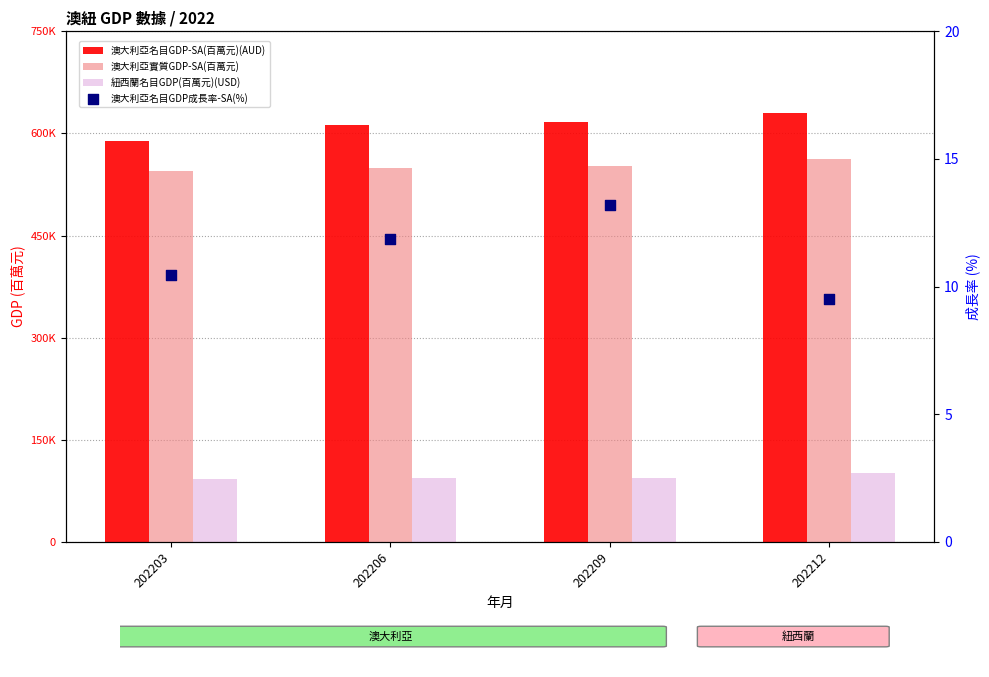

What are all the series names shown in the legend?

澳大利亞名目GDP-SA(百萬元)(AUD), 澳大利亞實質GDP-SA(百萬元), 紐西蘭名目GDP(百萬元)(USD), 澳大利亞名目GDP成長率-SA(%)